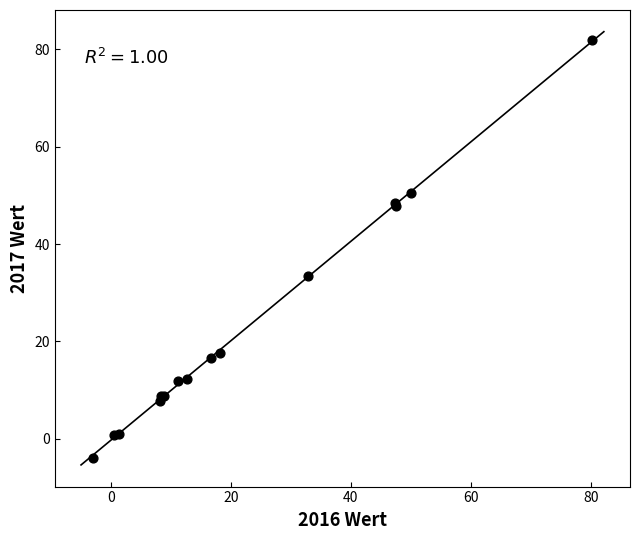

What Y value in the scatter plot is closest to 38?

33.5